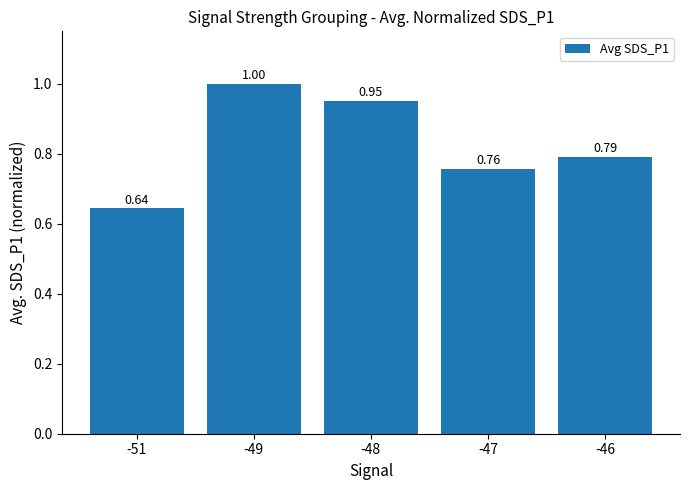

Which has a higher value, -46 or -49?

-49